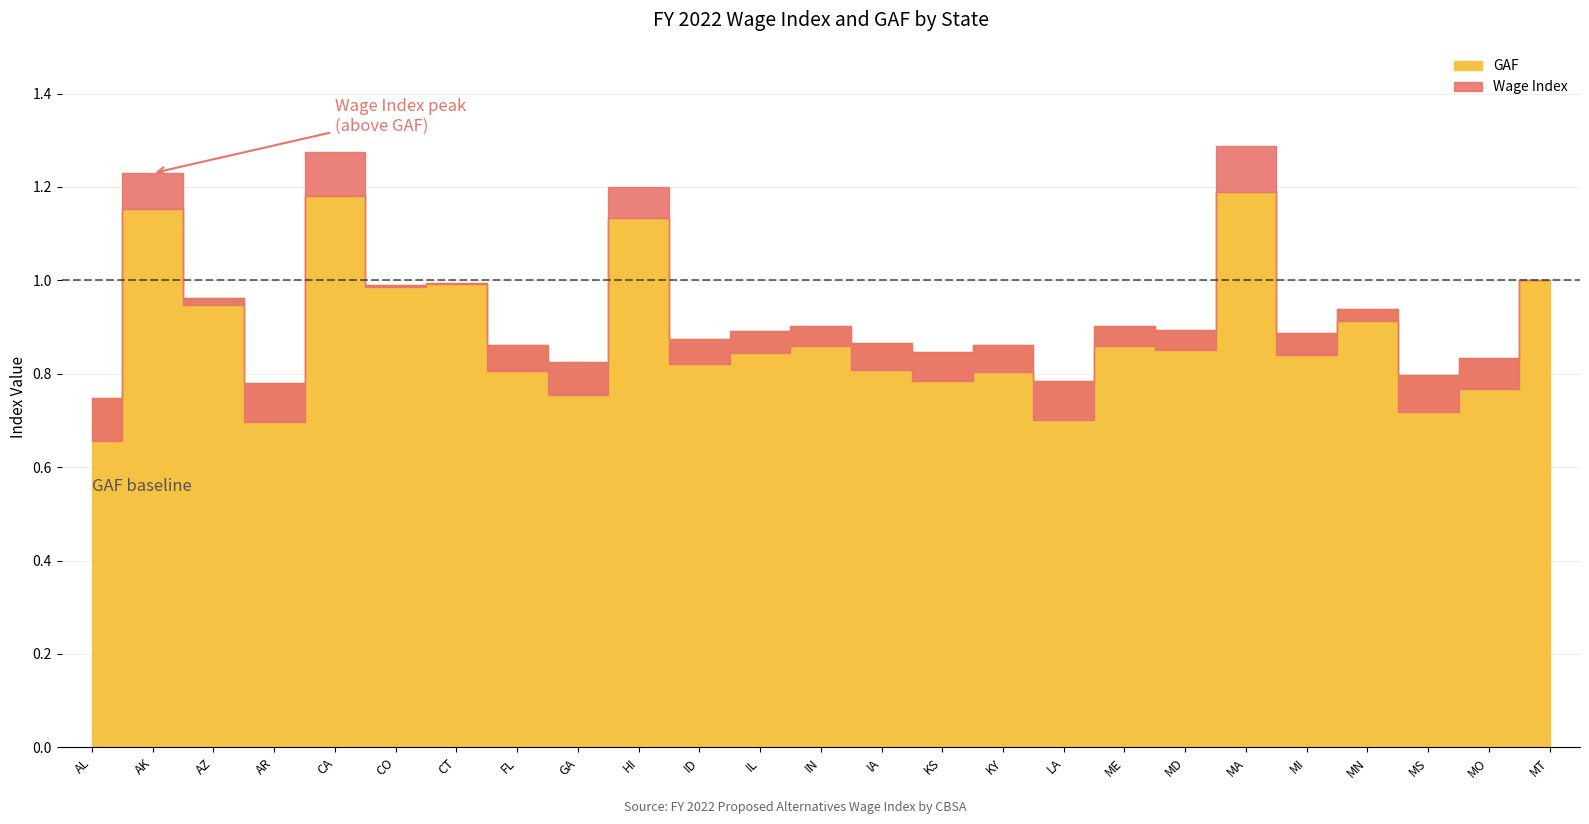

Does the chart have visible grid lines?

Yes